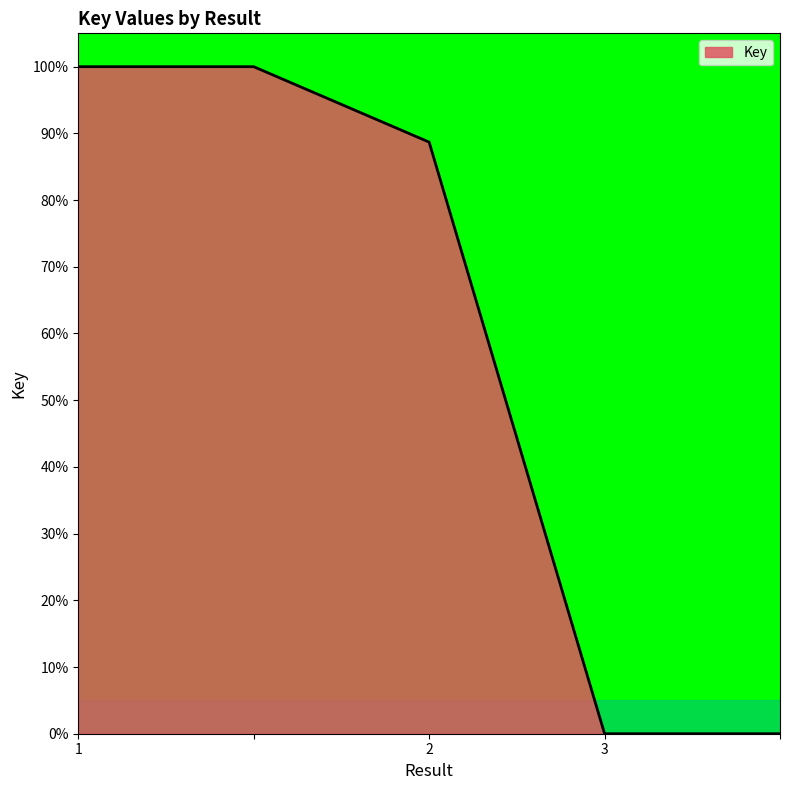

Count the number of data series in this chart.

1